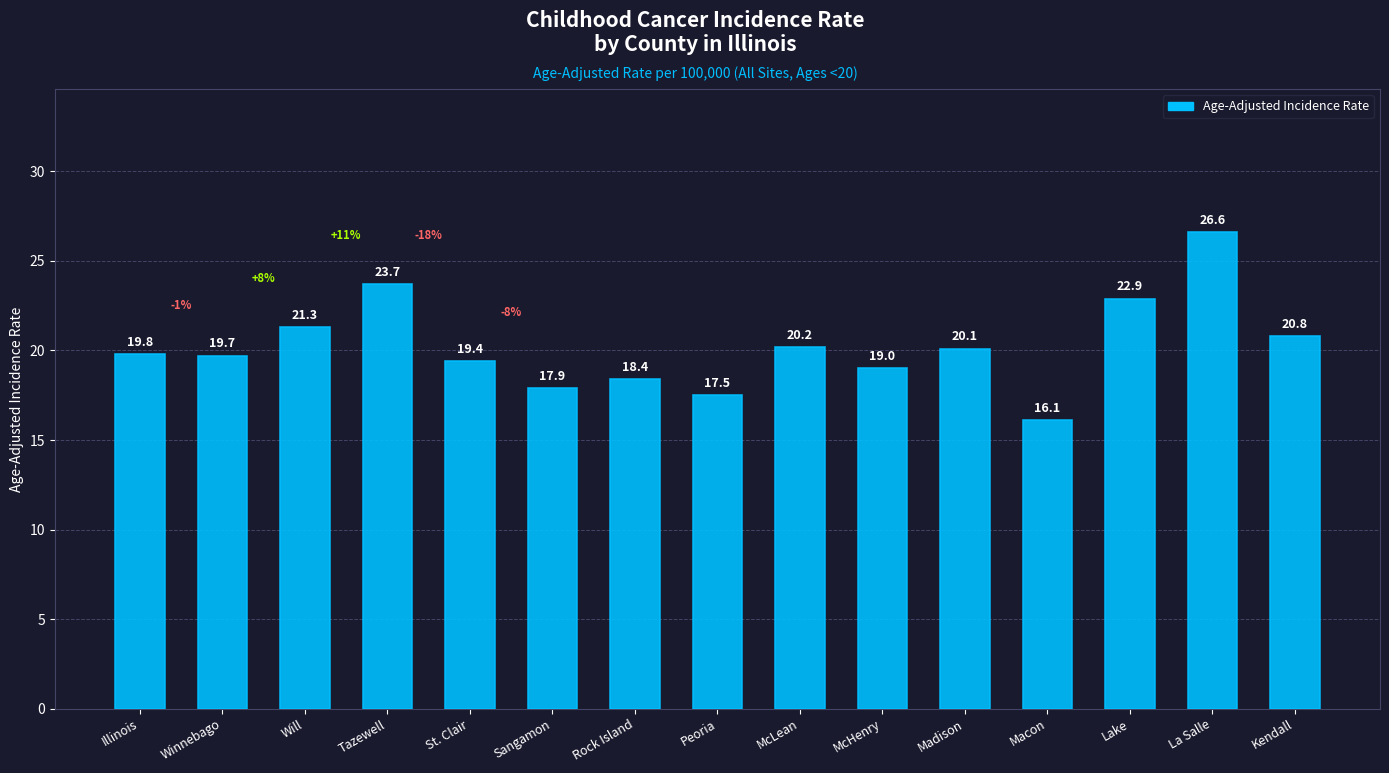

Rank the categories by value from highest to lowest.

La Salle, Tazewell, Lake, Will, Kendall, McLean, Madison, Illinois, Winnebago, St. Clair, McHenry, Rock Island, Sangamon, Peoria, Macon